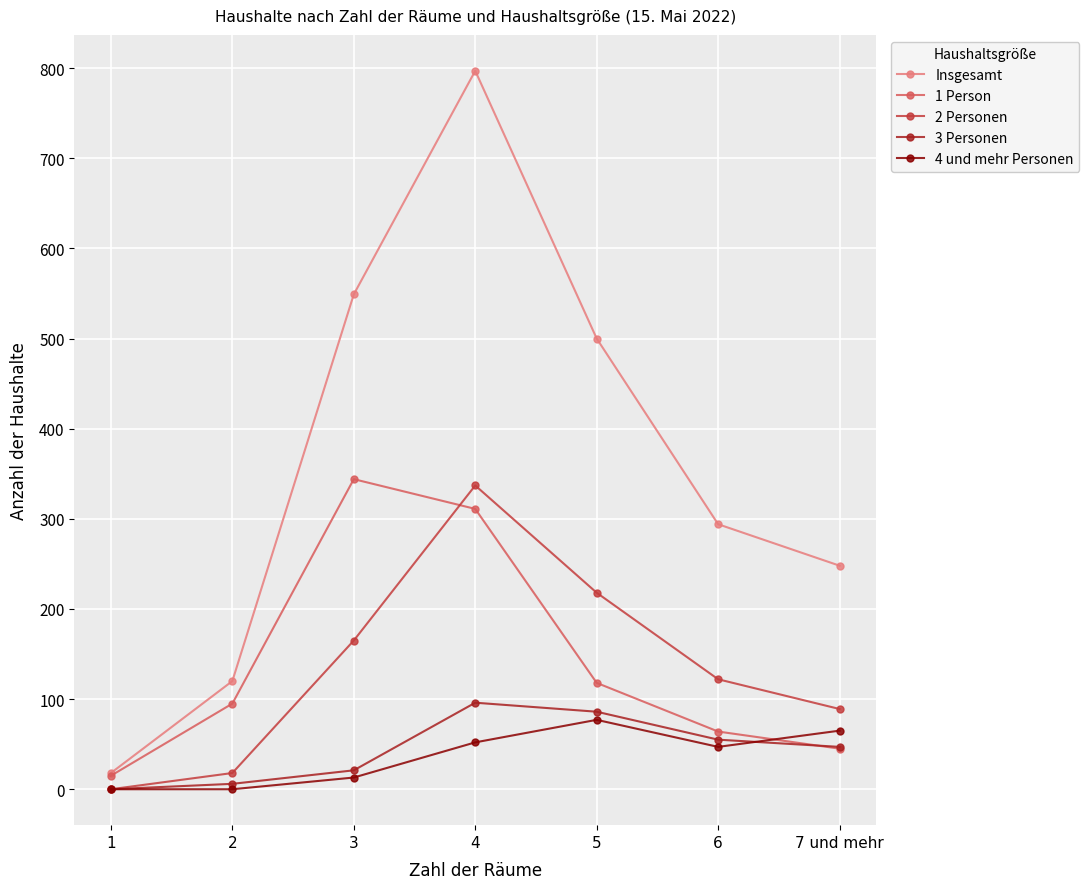

What is the value of the Insgesamt point at the 5th from the left?

500